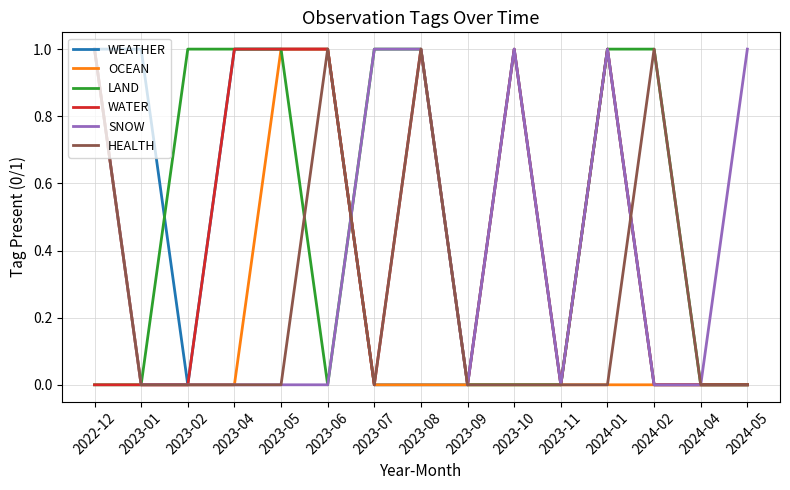

The value of LAND at 2024-01 is 1. True or false?

True